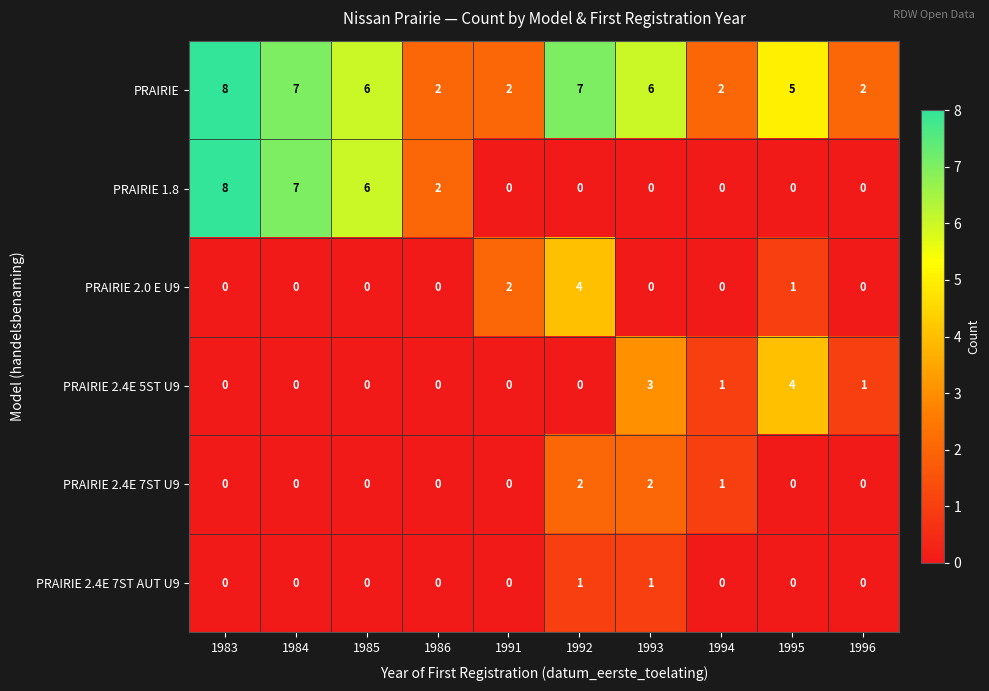

How many data points does each series have?

10